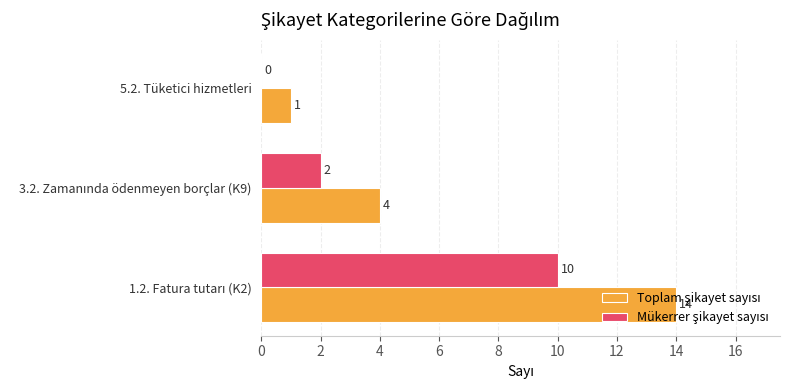

Reading left to right, transcribe all the data shown in this chart.

Toplam şikayet sayısı: 0=14	2=4	4=1
Mükerrer şikayet sayısı: 0=10	2=2	4=0